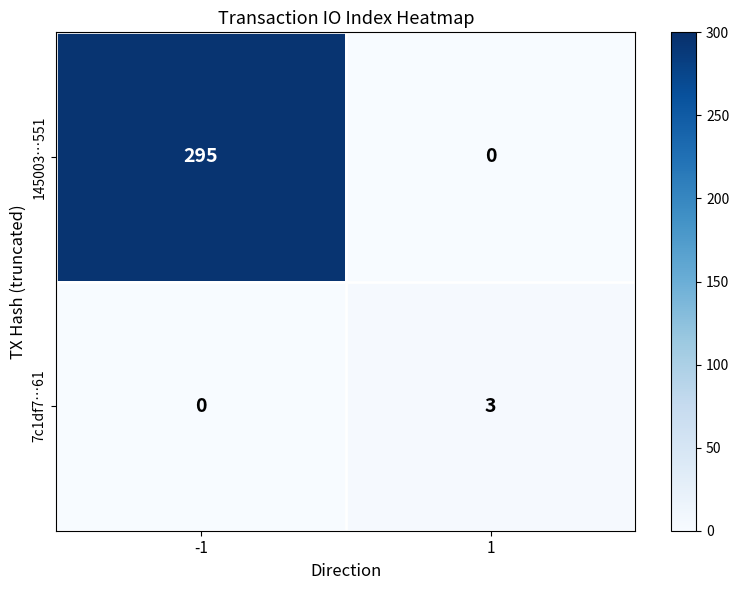

What is the maximum value shown in the chart?

295